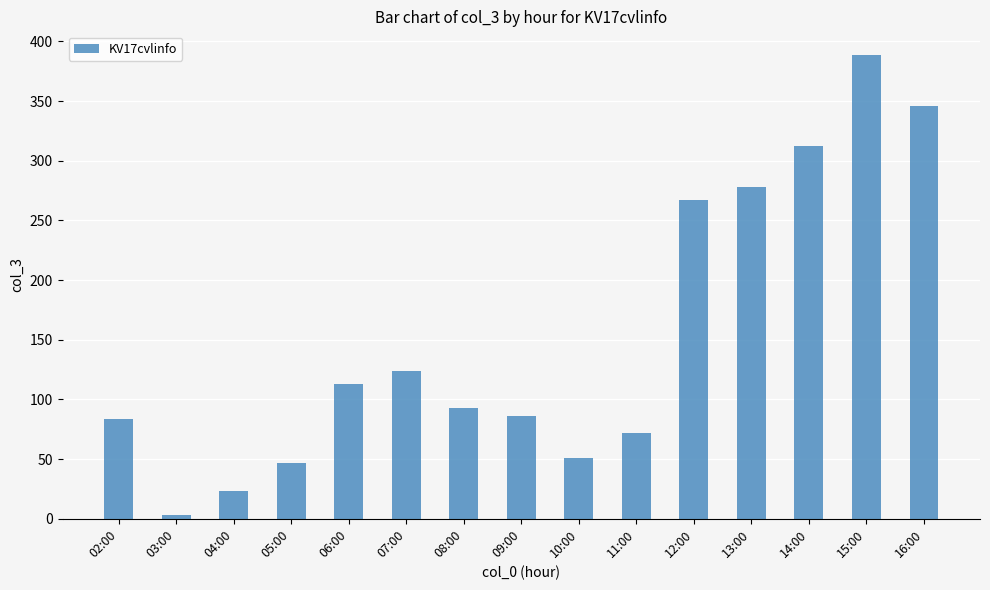

How many series are shown in this chart?

1